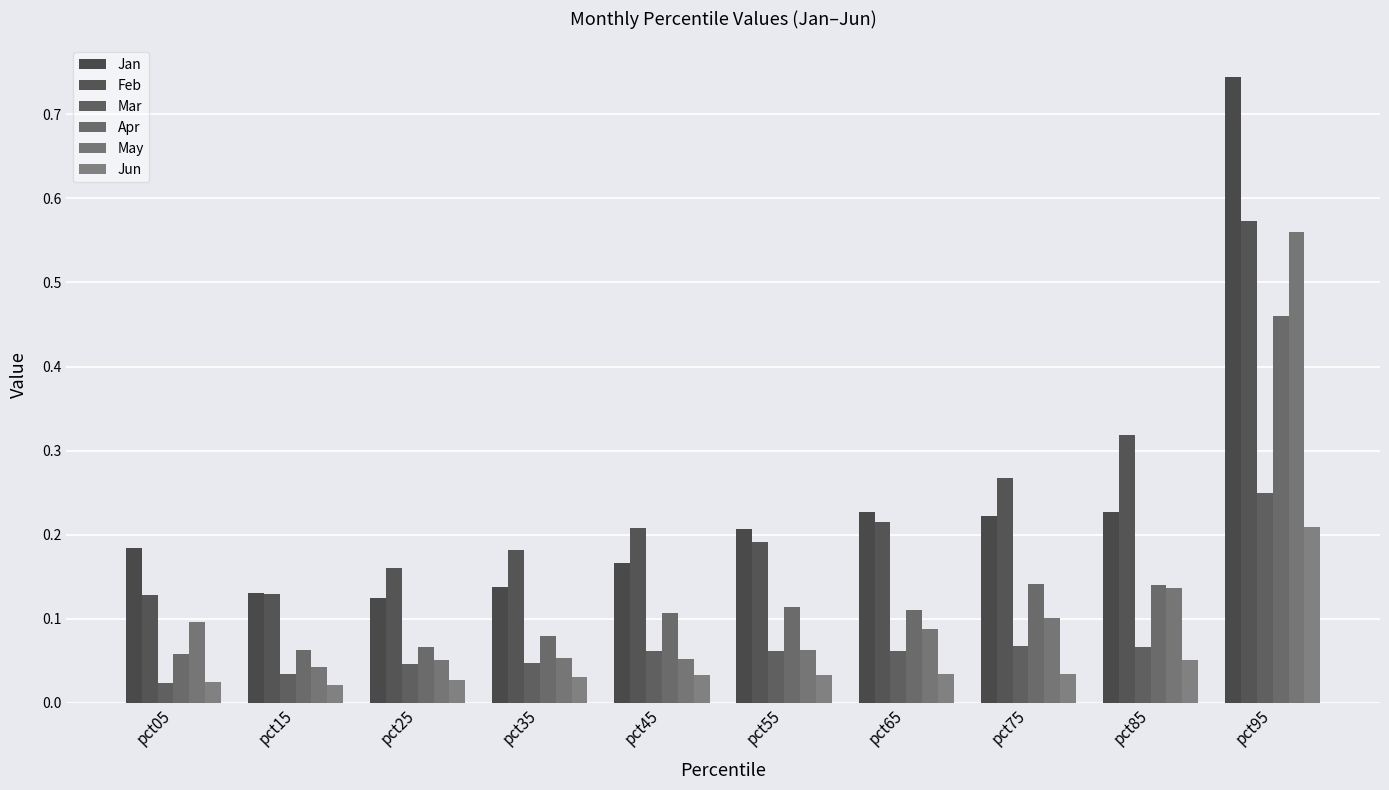

What is the difference between the highest and lowest values at pct35?

0.2